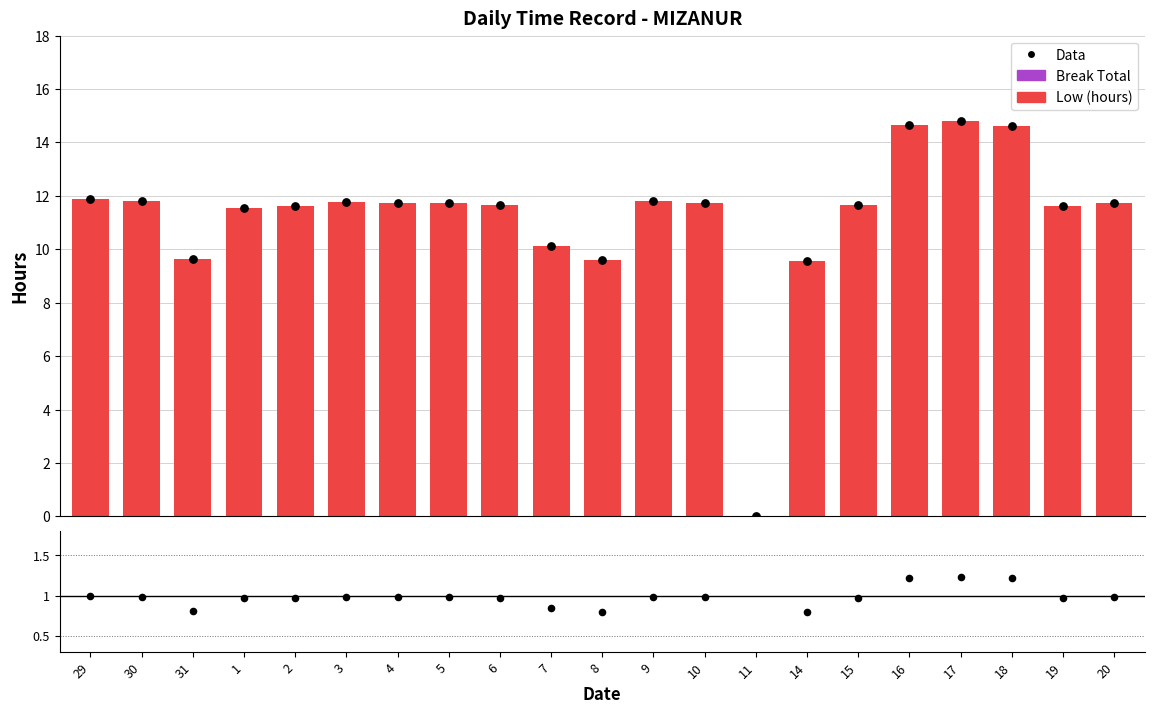

Is the value of Break Total at 4 greater than the value of ratio at 20?

No